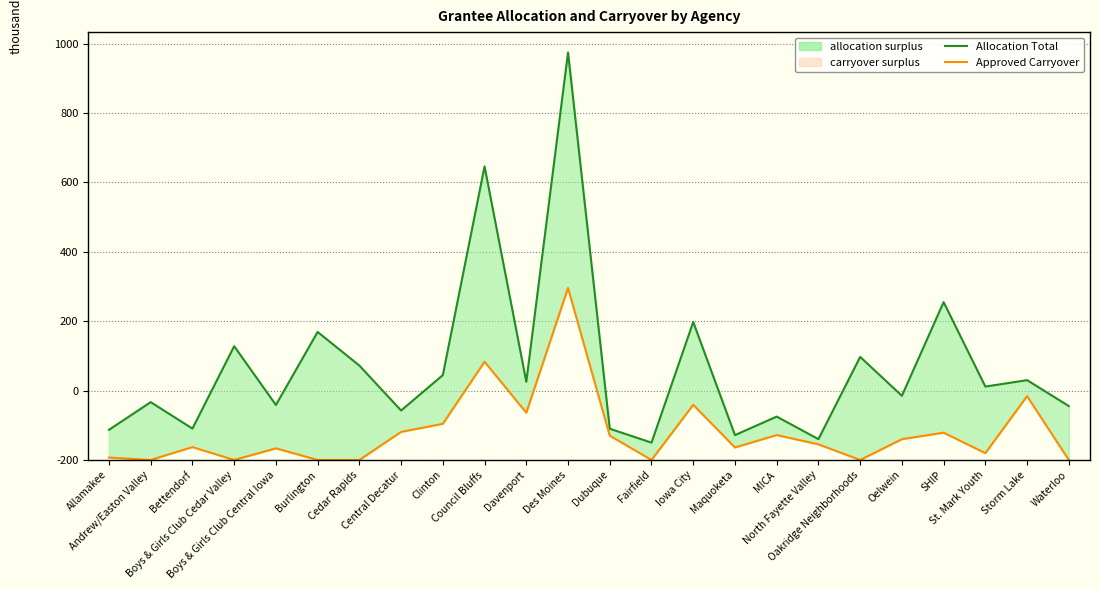

Is it true that Allocation Total equals 109.2 at Maquoketa?

False